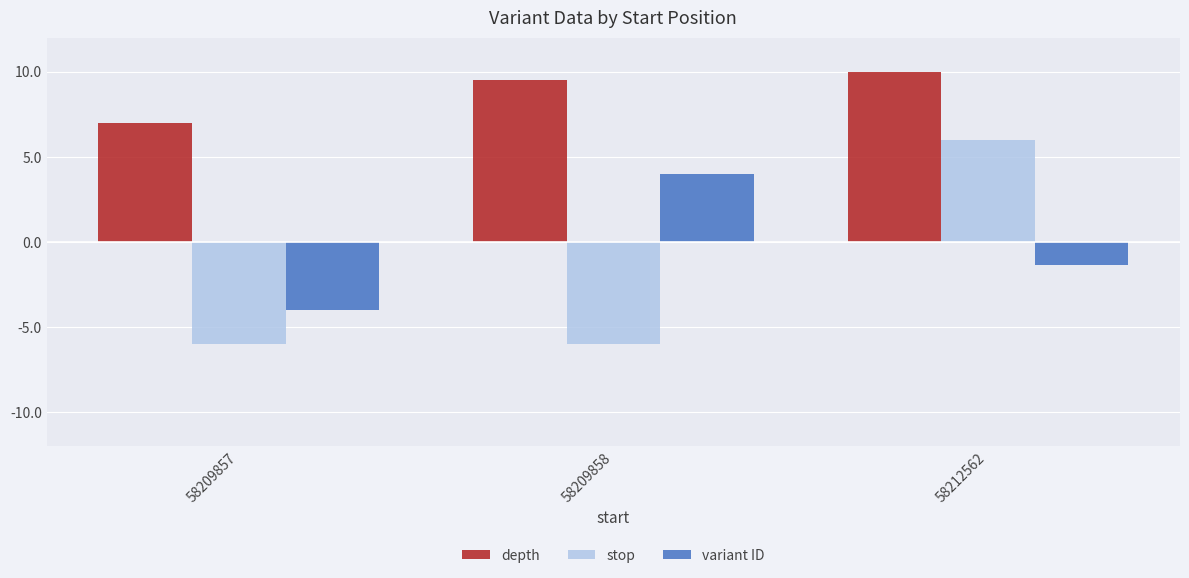

What is the smallest value displayed?

-6.0